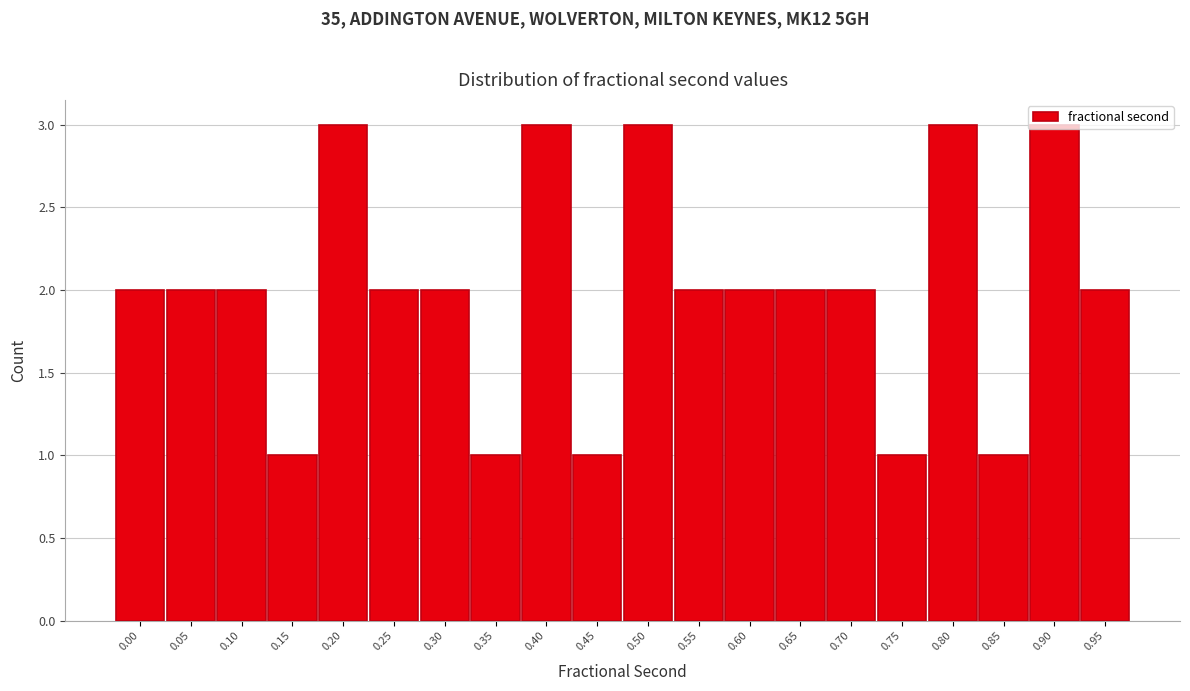

What is the value of the 5th bar from the left?

3